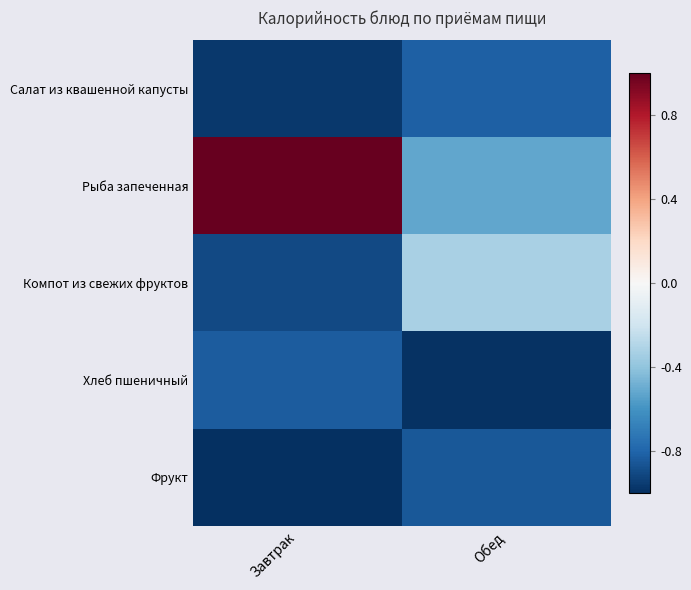

Rank the series at Обед from lowest to highest value.

Хлеб пшеничный, Фрукт, Салат из квашенной капусты, Рыба запеченная, Компот из свежих фруктов